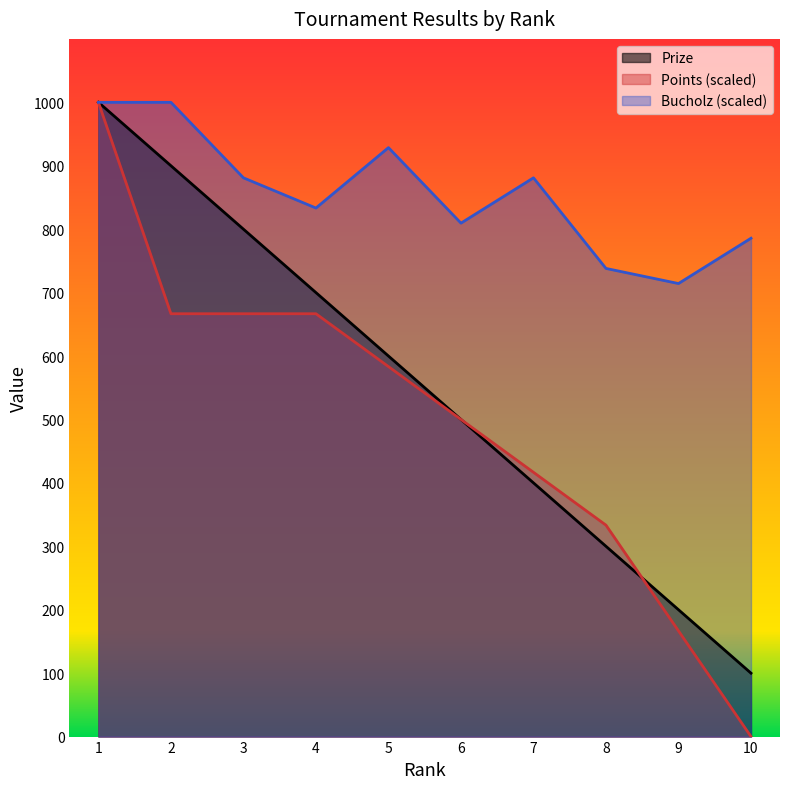

What is the value of the Prize point at the 10th from the left?

100.0